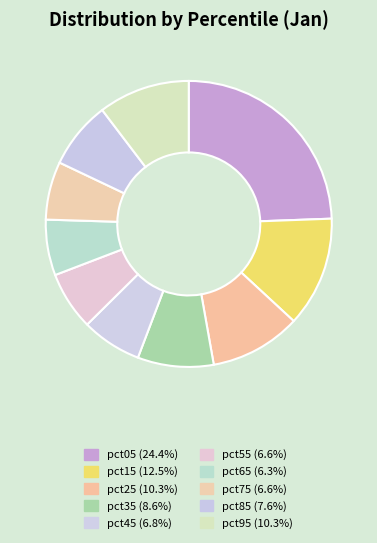

Which slice is the smallest?

pct65